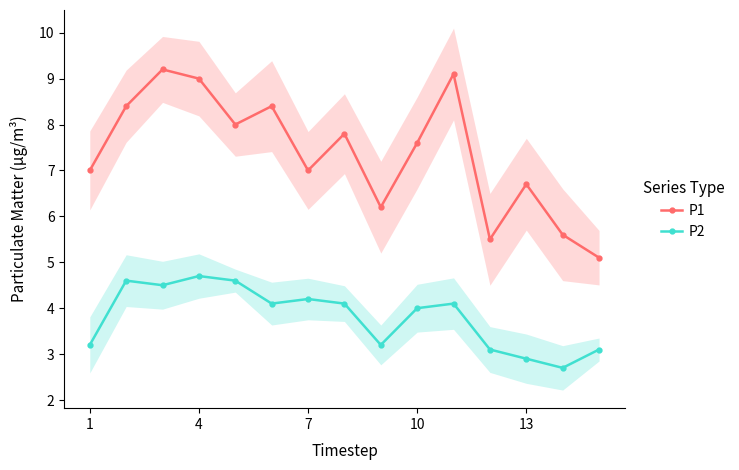

What is the difference between the maximum and minimum values in the P1 series?

4.1